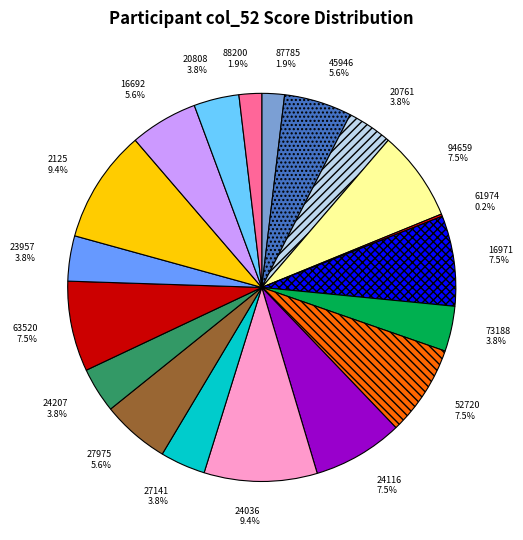

To the nearest percent, what is the average slice percentage?

5%